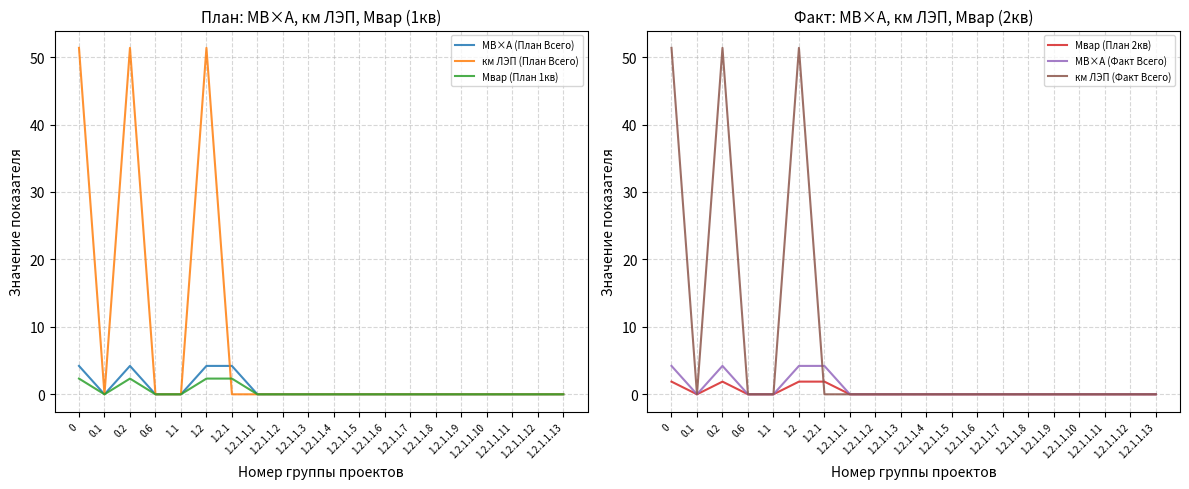

Reading left to right, list all the values displayed in this chart.

МВ×А (План Всего): 0=4.2	0.1=0.0	0.2=4.2	0.6=0.0	1.1=0.0	1.2=4.2	1.2.1=4.2	1.2.1.1.1=0.0	1.2.1.1.2=0.0	1.2.1.1.3=0.0	1.2.1.1.4=0.0	1.2.1.1.5=0.0	1.2.1.1.6=0.0	1.2.1.1.7=0.0	1.2.1.1.8=0.0	1.2.1.1.9=0.0	1.2.1.1.10=0.0	1.2.1.1.11=0.0	1.2.1.1.12=0.0	1.2.1.1.13=0.0
км ЛЭП (План Всего): 0=51.4	0.1=0.0	0.2=51.4	0.6=0.0	1.1=0.0	1.2=51.4	1.2.1=0.0	1.2.1.1.1=0.0	1.2.1.1.2=0.0	1.2.1.1.3=0.0	1.2.1.1.4=0.0	1.2.1.1.5=0.0	1.2.1.1.6=0.0	1.2.1.1.7=0.0	1.2.1.1.8=0.0	1.2.1.1.9=0.0	1.2.1.1.10=0.0	1.2.1.1.11=0.0	1.2.1.1.12=0.0	1.2.1.1.13=0.0
Мвар (План 1кв): 0=2.3	0.1=0.0	0.2=2.3	0.6=0.0	1.1=0.0	1.2=2.3	1.2.1=2.3	1.2.1.1.1=0.0	1.2.1.1.2=0.0	1.2.1.1.3=0.0	1.2.1.1.4=0.0	1.2.1.1.5=0.0	1.2.1.1.6=0.0	1.2.1.1.7=0.0	1.2.1.1.8=0.0	1.2.1.1.9=0.0	1.2.1.1.10=0.0	1.2.1.1.11=0.0	1.2.1.1.12=0.0	1.2.1.1.13=0.0
Мвар (План 2кв): 0=1.9	0.1=0.0	0.2=1.9	0.6=0.0	1.1=0.0	1.2=1.9	1.2.1=1.9	1.2.1.1.1=0.0	1.2.1.1.2=0.0	1.2.1.1.3=0.0	1.2.1.1.4=0.0	1.2.1.1.5=0.0	1.2.1.1.6=0.0	1.2.1.1.7=0.0	1.2.1.1.8=0.0	1.2.1.1.9=0.0	1.2.1.1.10=0.0	1.2.1.1.11=0.0	1.2.1.1.12=0.0	1.2.1.1.13=0.0
МВ×А (Факт Всего): 0=4.2	0.1=0.0	0.2=4.2	0.6=0.0	1.1=0.0	1.2=4.2	1.2.1=4.2	1.2.1.1.1=0.0	1.2.1.1.2=0.0	1.2.1.1.3=0.0	1.2.1.1.4=0.0	1.2.1.1.5=0.0	1.2.1.1.6=0.0	1.2.1.1.7=0.0	1.2.1.1.8=0.0	1.2.1.1.9=0.0	1.2.1.1.10=0.0	1.2.1.1.11=0.0	1.2.1.1.12=0.0	1.2.1.1.13=0.0
км ЛЭП (Факт Всего): 0=51.4	0.1=0.0	0.2=51.4	0.6=0.0	1.1=0.0	1.2=51.4	1.2.1=0.0	1.2.1.1.1=0.0	1.2.1.1.2=0.0	1.2.1.1.3=0.0	1.2.1.1.4=0.0	1.2.1.1.5=0.0	1.2.1.1.6=0.0	1.2.1.1.7=0.0	1.2.1.1.8=0.0	1.2.1.1.9=0.0	1.2.1.1.10=0.0	1.2.1.1.11=0.0	1.2.1.1.12=0.0	1.2.1.1.13=0.0